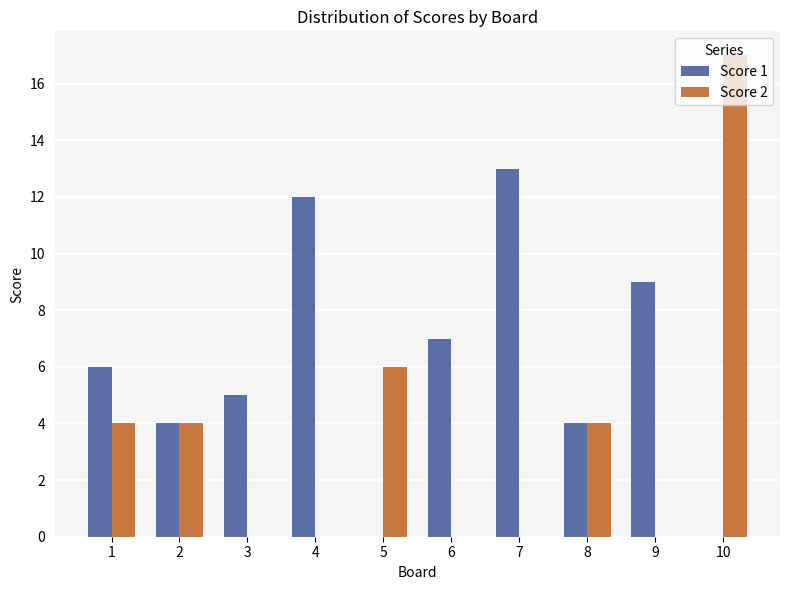

The Score 2 series shows -6 at 7. True or false?

False